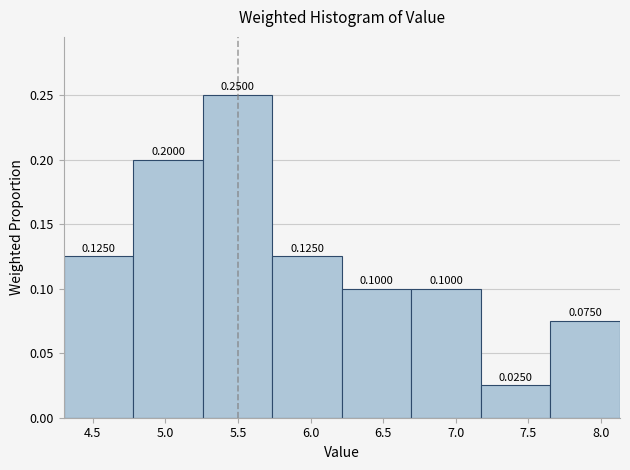

Reading left to right, list every bar in this chart as the range it spans on the x-axis followed by its height. The bar edges are not printed on the chart, so give them approximately, as read against the axis.

4.30 to 4.80: 0.1250
4.80 to 5.25: 0.2000
5.25 to 5.75: 0.2500
5.75 to 6.20: 0.1250
6.20 to 6.70: 0.1000
6.70 to 7.15: 0.1000
7.15 to 7.65: 0.0250
7.65 to 8.15: 0.0750